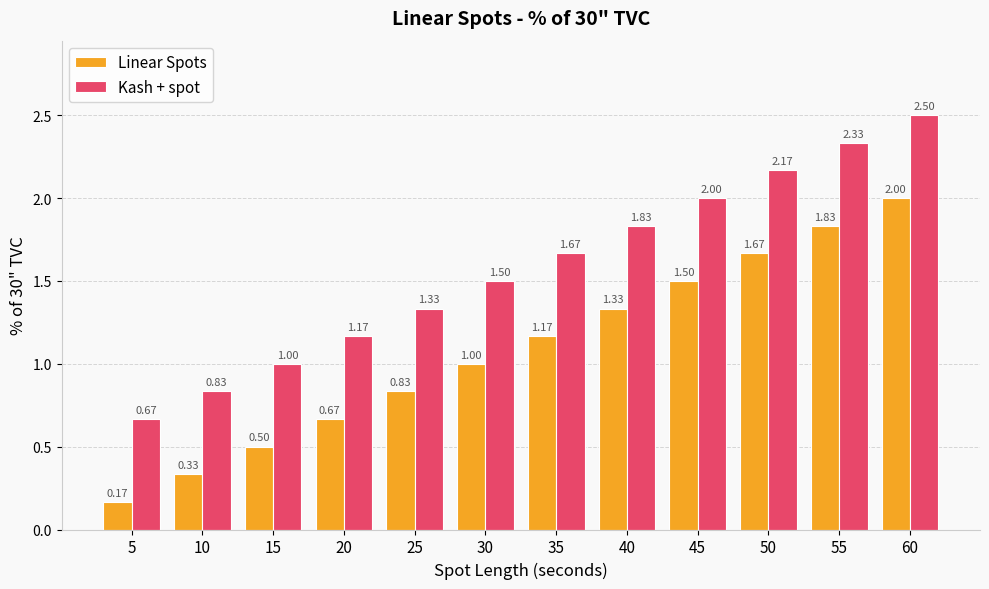

What is the value of the Kash + spot bar at the 9th from the left?

2.0